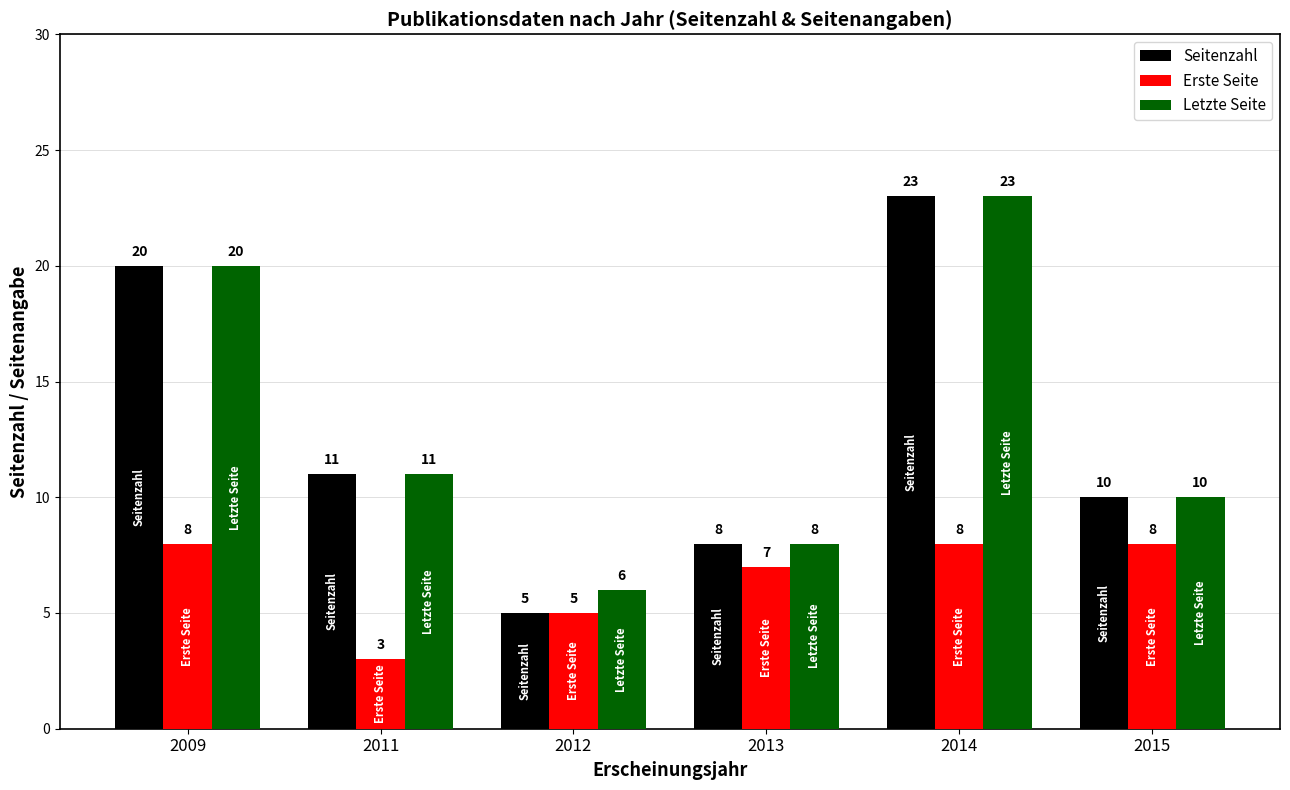

List the labels in order of Letzte Seite value, largest first.

2014, 2009, 2011, 2015, 2013, 2012